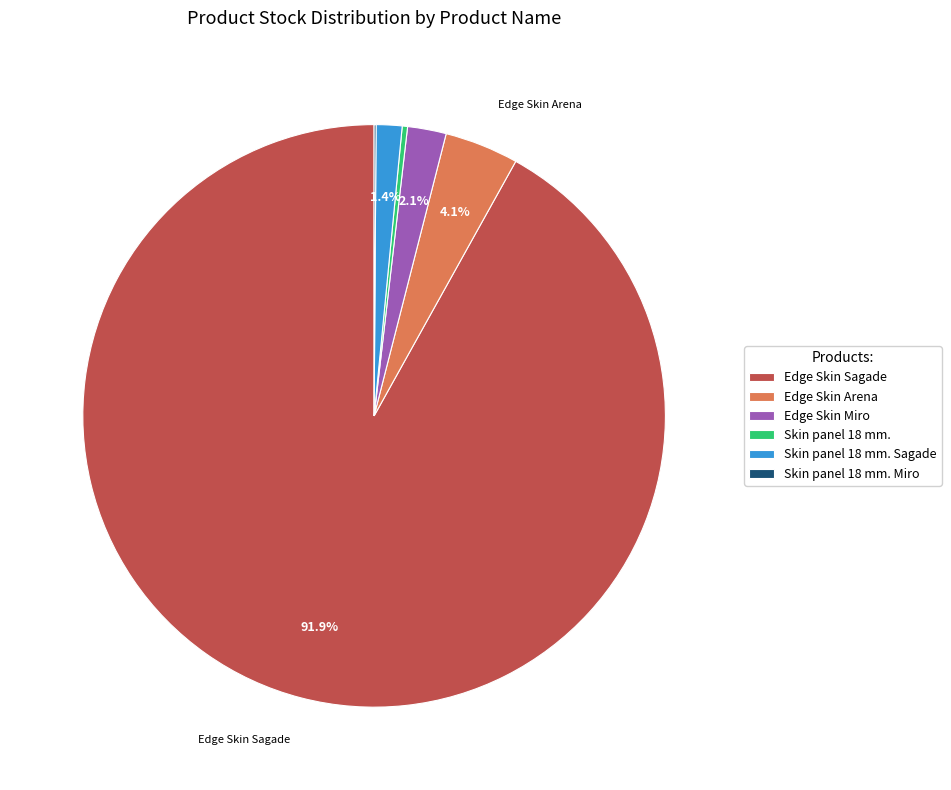

Combined, do Edge Skin Sagade and Skin panel 18 mm. account for over 50%?

Yes